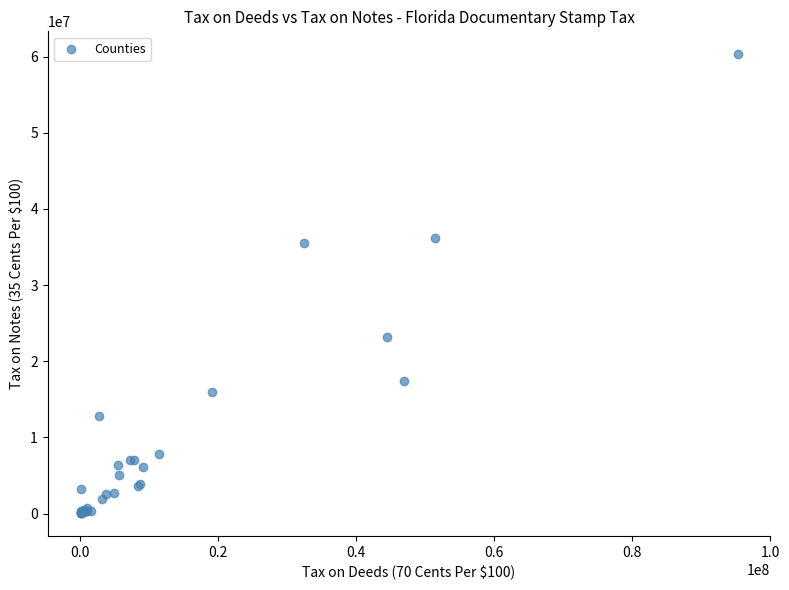

What Y value in the scatter plot is closest to 30188856?

35491466.1